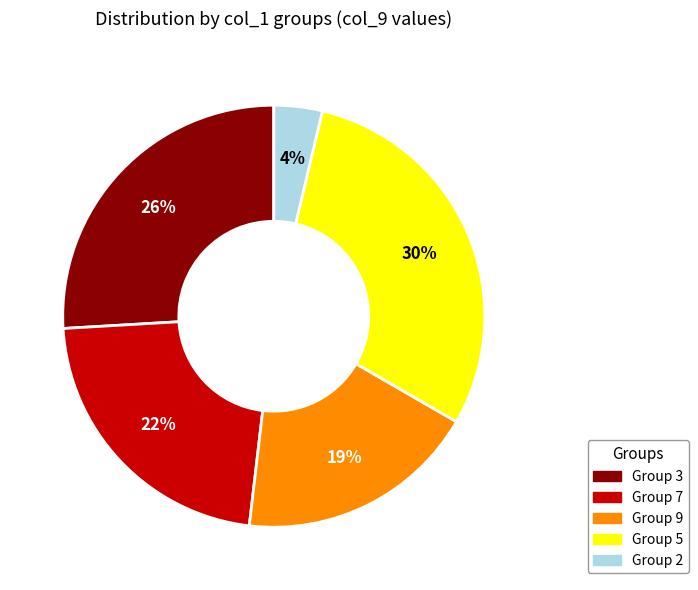

Does any single category account for the majority?

No